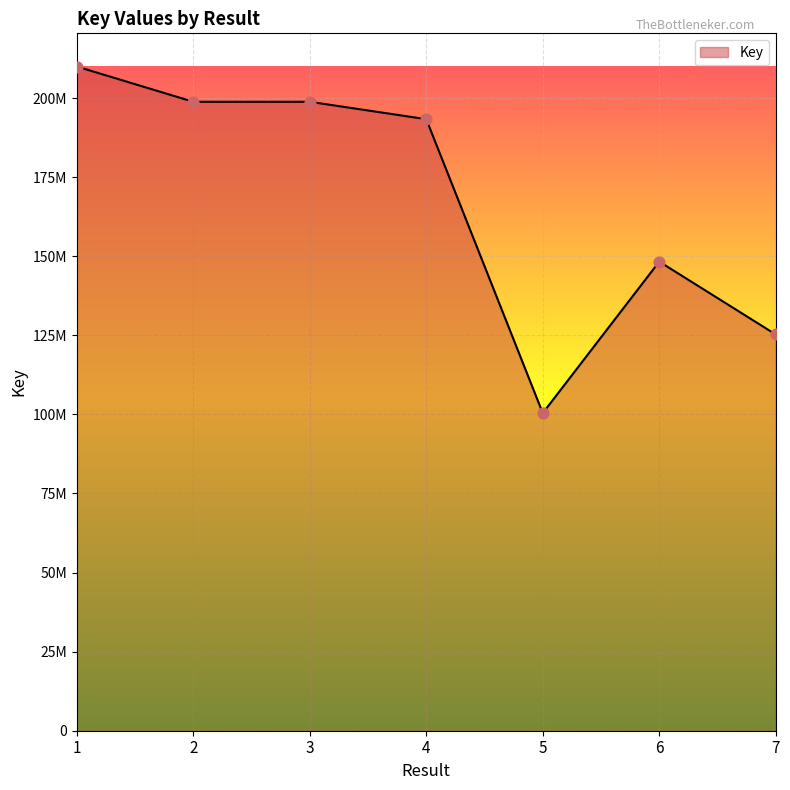

Between 6 and 7, which is larger?

6